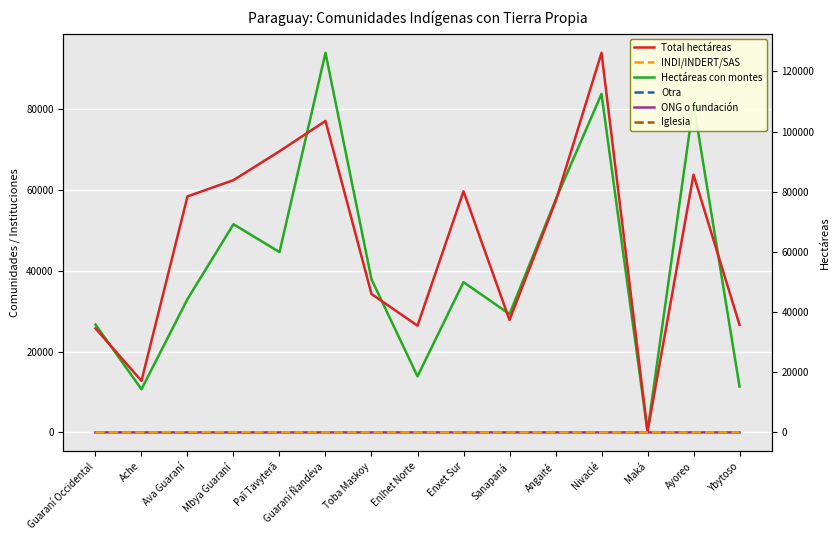

What is the label of the 8th point from the left?

Enlhet Norte